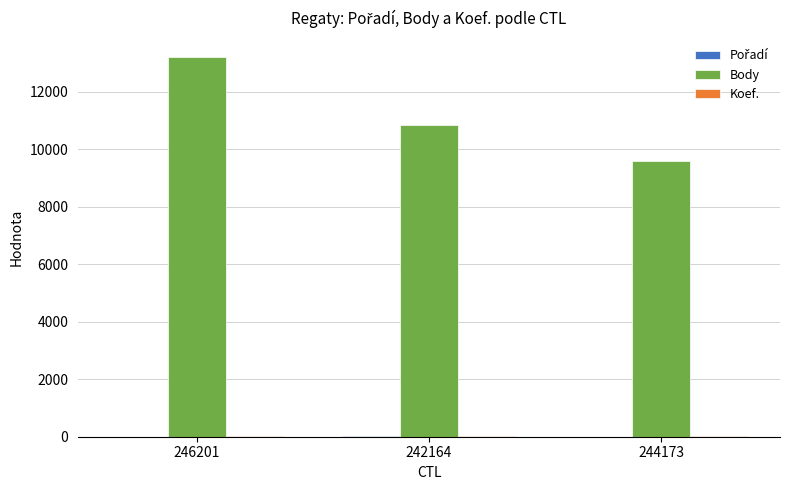

At which category is the sum across all series the highest?

246201